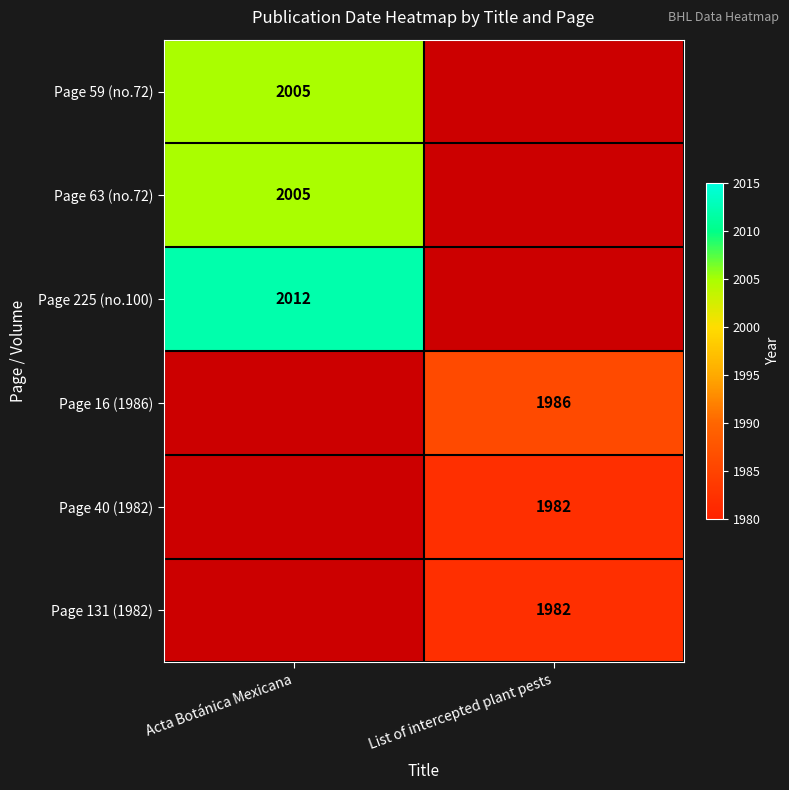

Is it true that Page 59 (no.72) equals 2005 at Acta Botánica Mexicana?

True